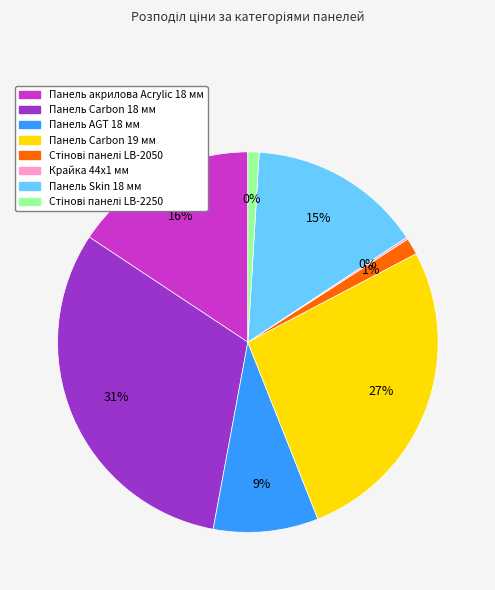

To the nearest percent, what is the difference between the largest and smallest slice percentages?

31%